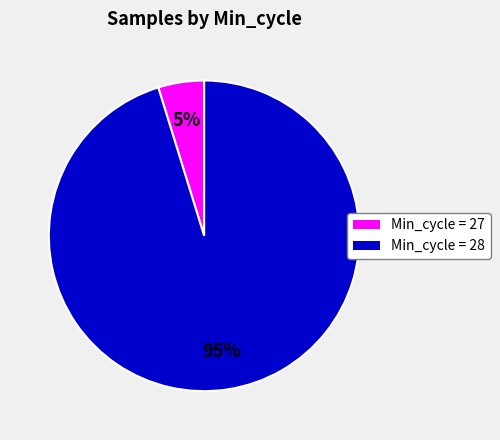

Count the number of slices in the pie.

2